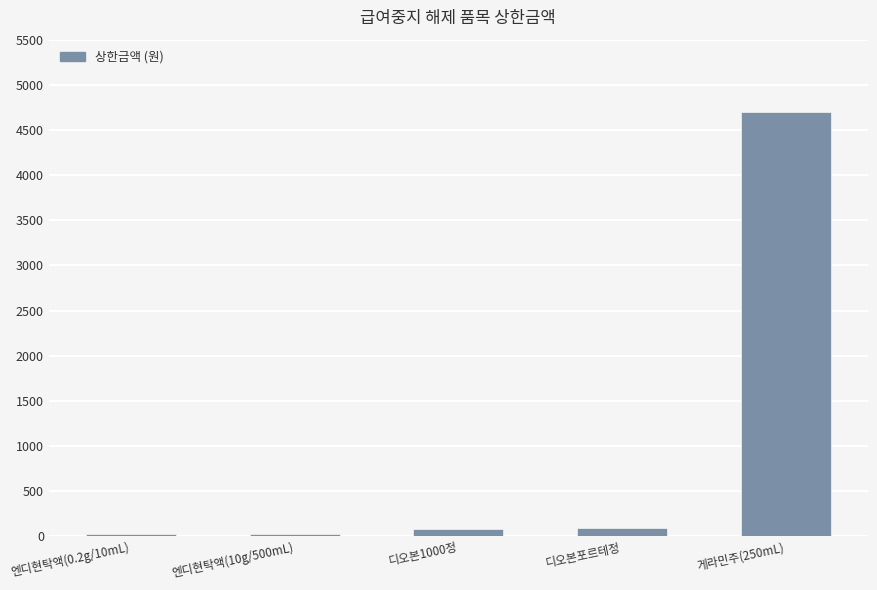

What is the change in value from 엔디현탁액(0.2g/10mL) to 디오본포르테정?

+69